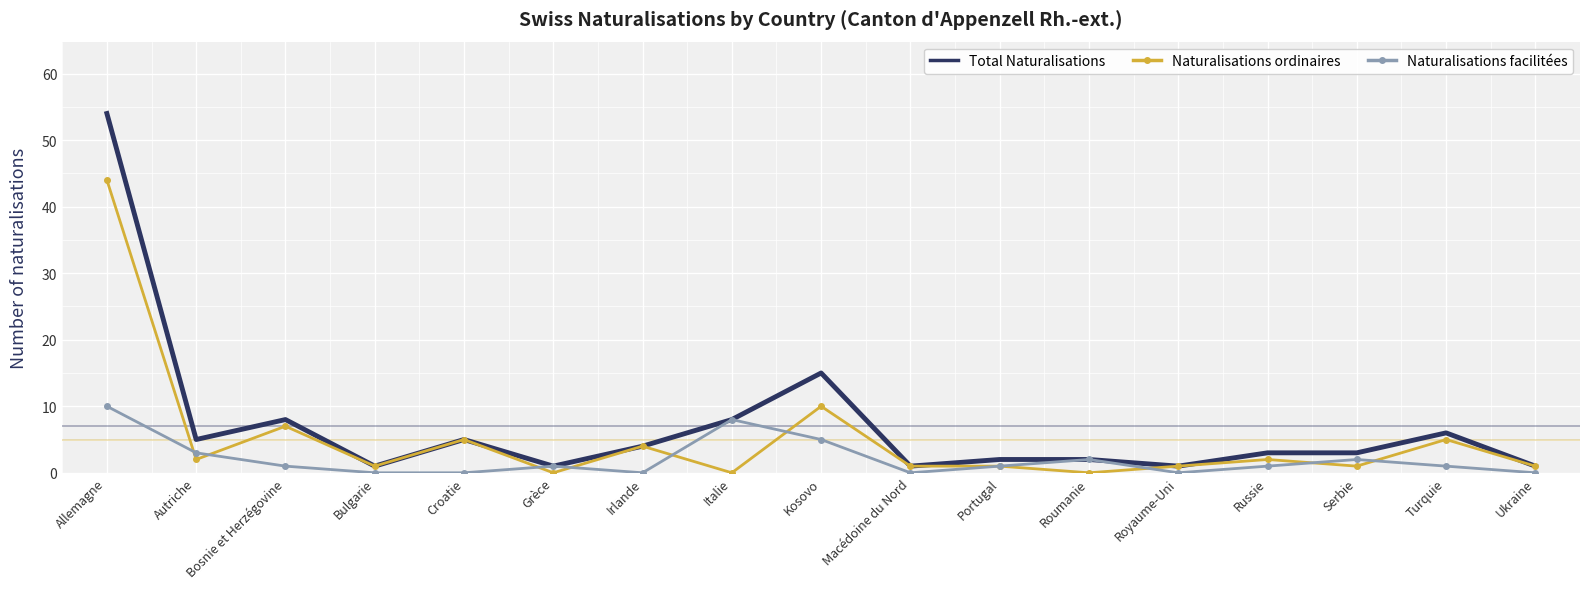

What are all the series names shown in the legend?

Total Naturalisations, Naturalisations ordinaires, Naturalisations facilitées